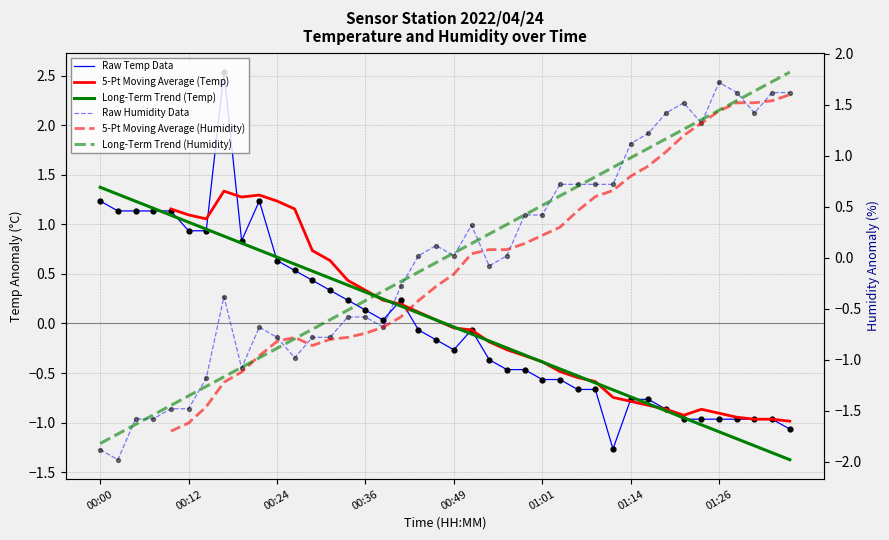

At how many categories does at least one series exceed 1?

22